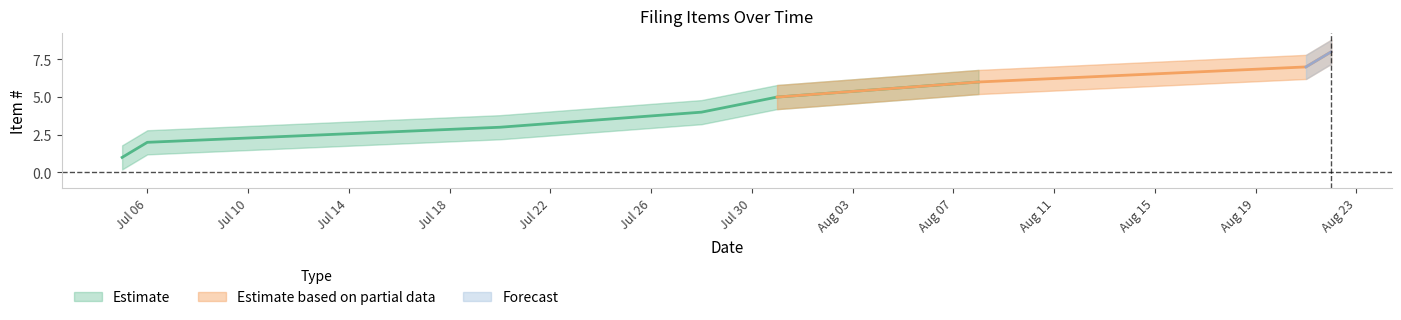

Reading left to right, what are all the values shown in this chart?

Item #: 1.0	2.0	3.0	4.0	5.0	6.0	7.0	8.0
Item # upper: 1.8	2.8	3.8	4.8	5.8	6.8	7.8	8.8
Item # lower: 0.2	1.2	2.2	3.2	4.2	5.2	6.2	7.2